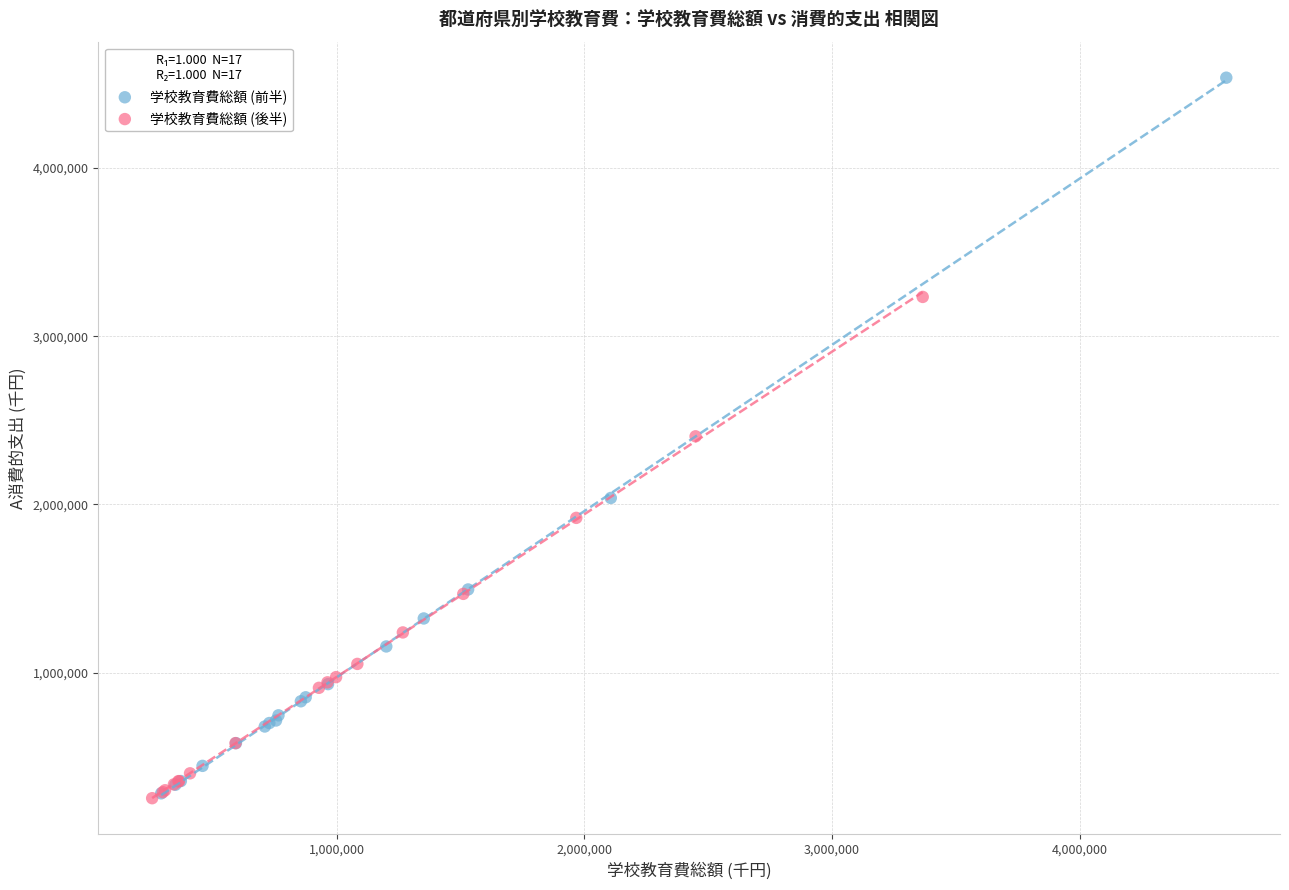

Which series has the widest spread of Y values?

学校教育費総額 (前半)